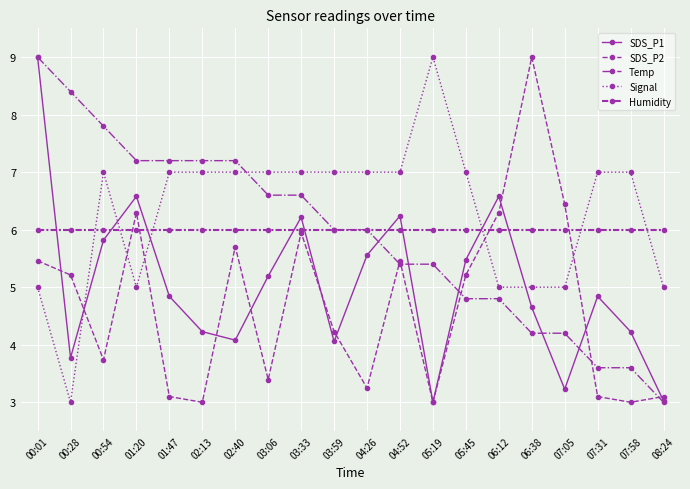

Is this an area chart (filled region under the line)?

No